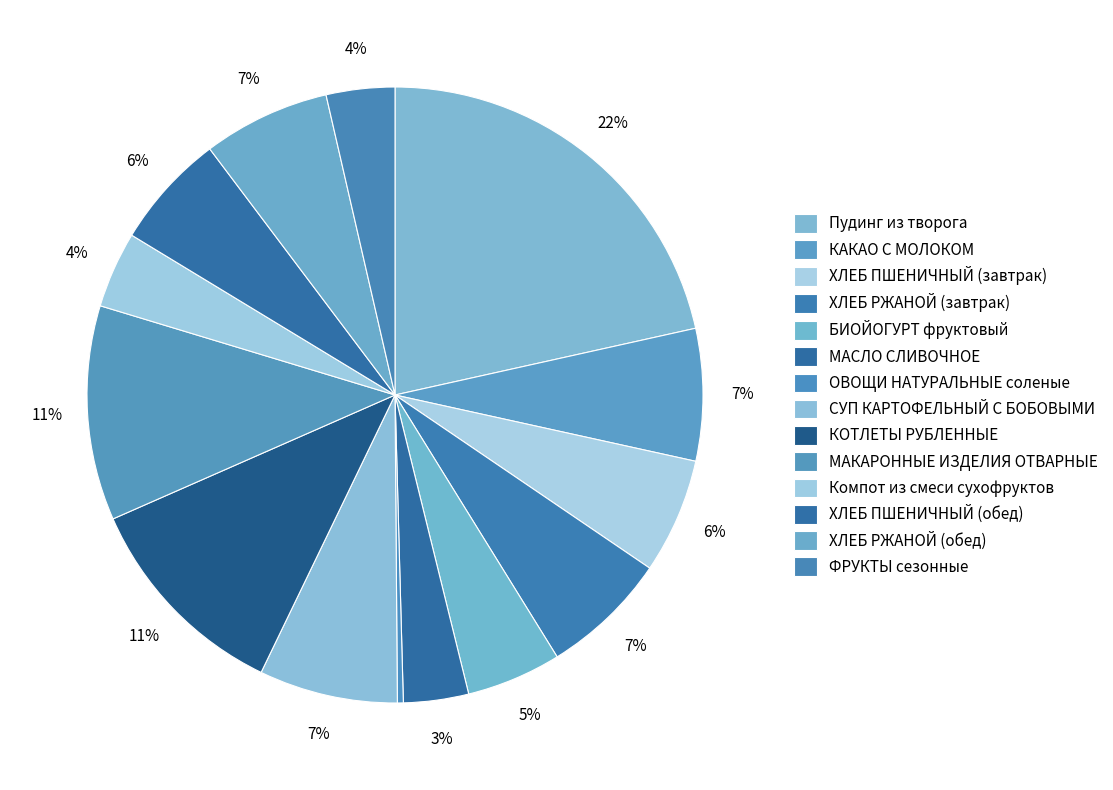

How much of the chart is everything except СУП КАРТОФЕЛЬНЫЙ С БОБОВЫМИ?

92.7%